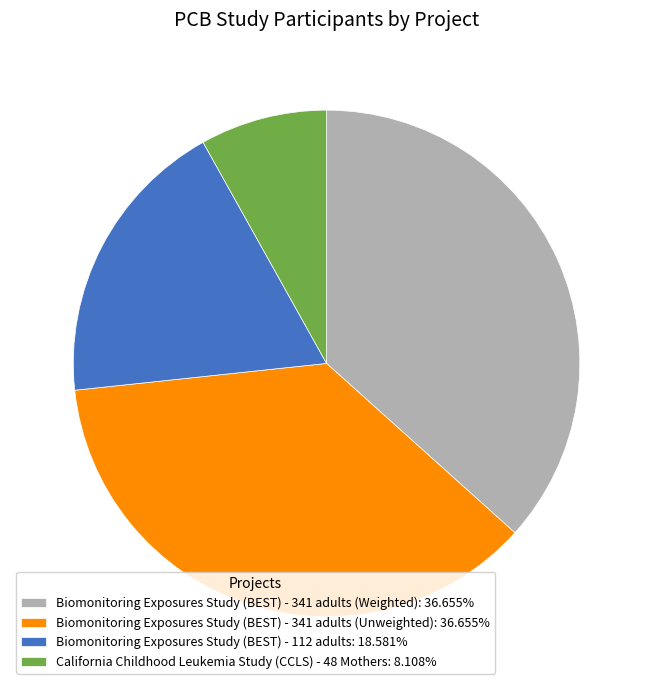

What is the ratio of the value at Biomonitoring Exposures Study (BEST) - 112 adults: 18.581% to the value at Biomonitoring Exposures Study (BEST) - 341 adults (Weighted): 36.655%?

0.5